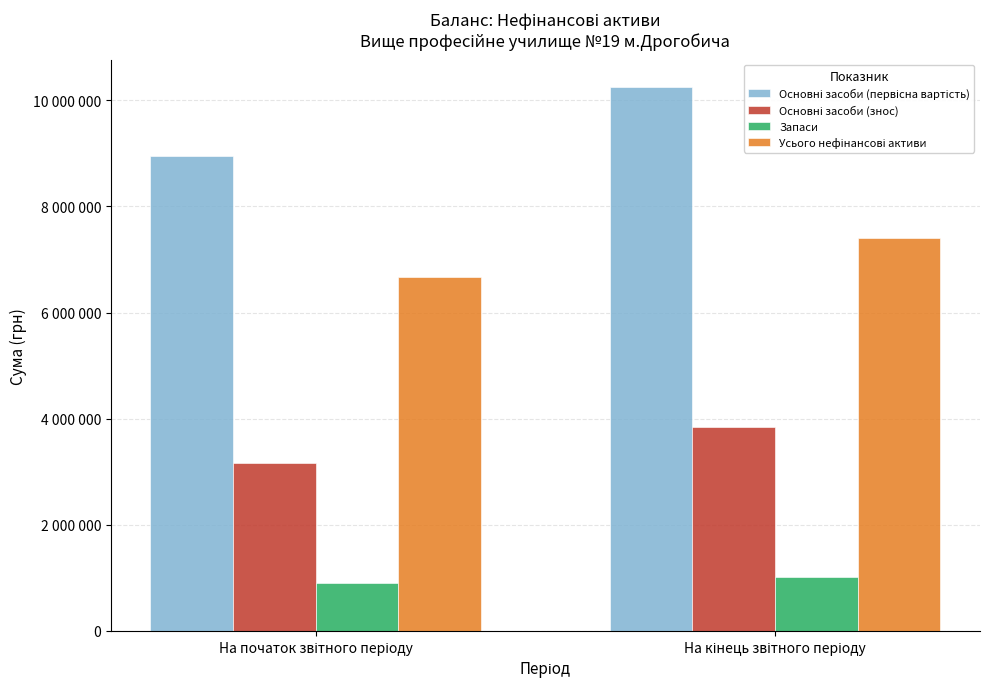

Which series has the largest range (max minus min)?

Основні засоби (первісна вартість)